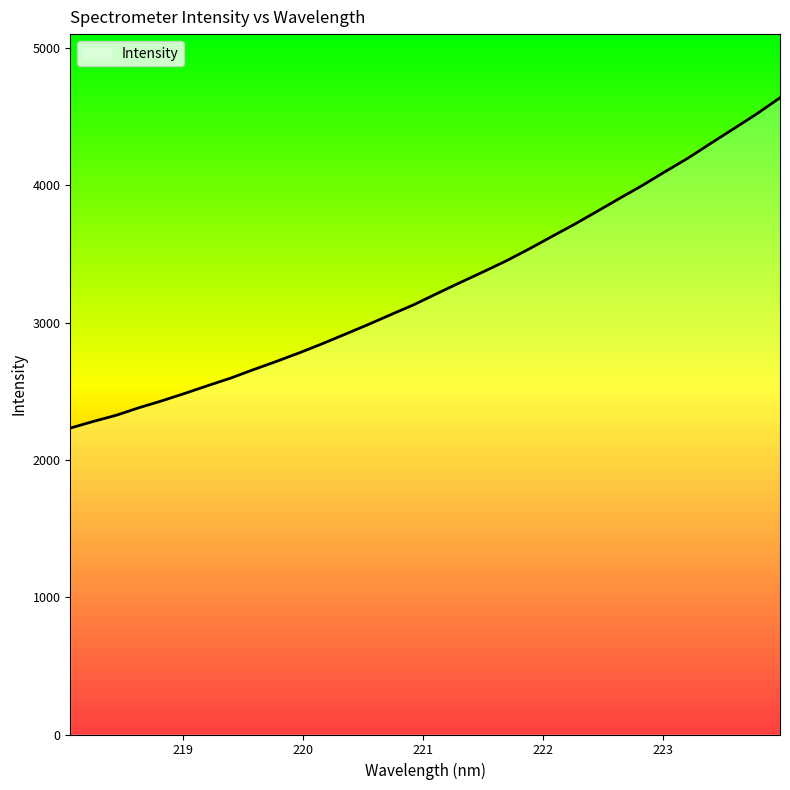

What is the minimum value shown in the chart?

2231.5